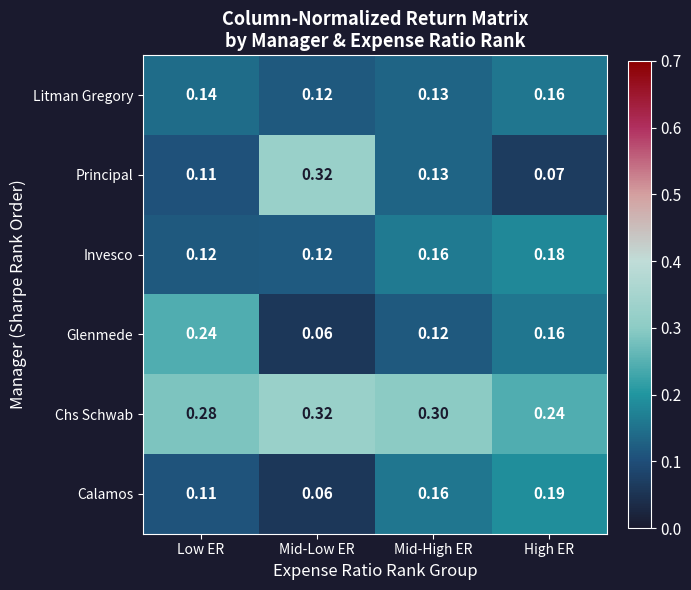

Which series has the largest total across all categories?

Chs Schwab